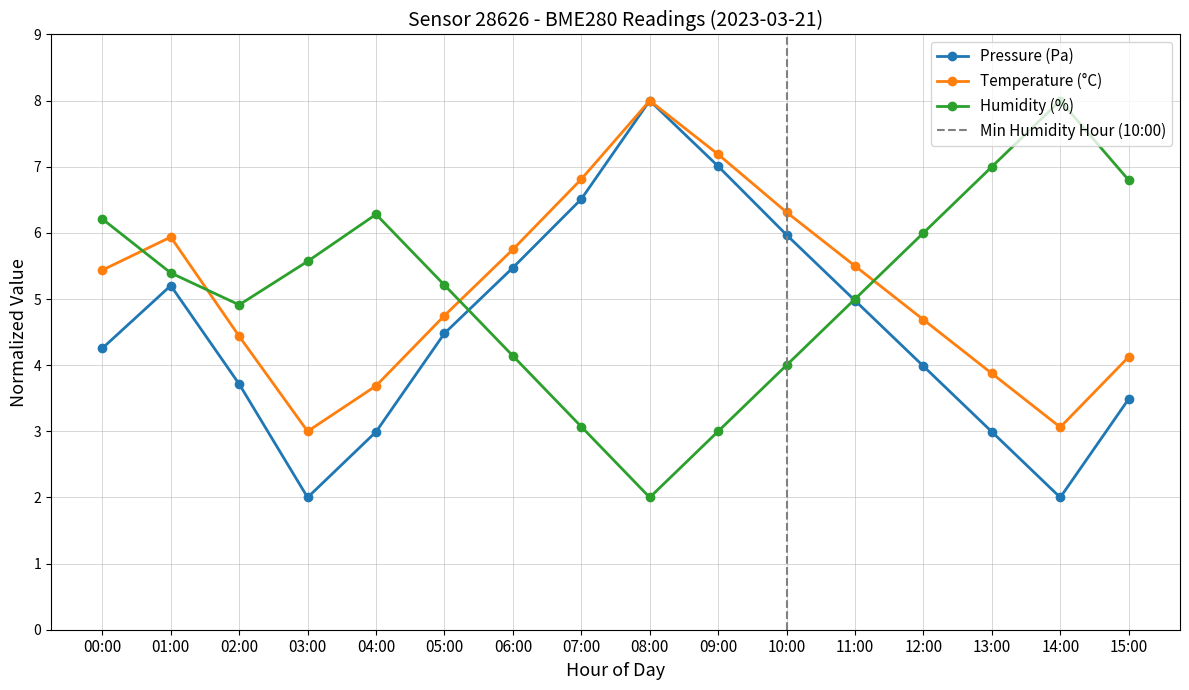

At which label does Humidity (%) first exceed 5?

00:00